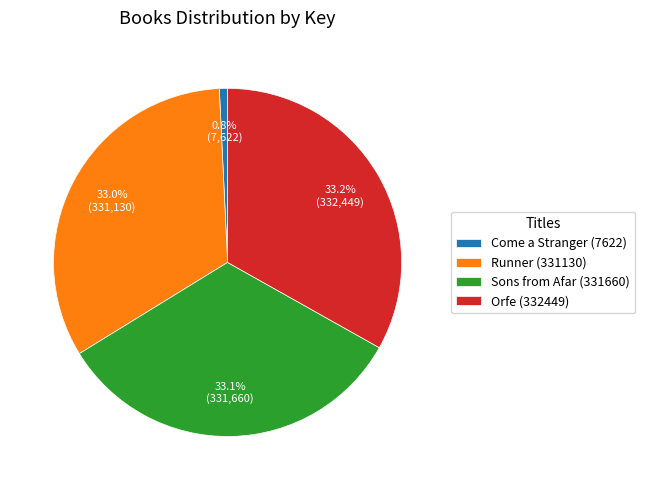

How many segments does this pie chart have?

4